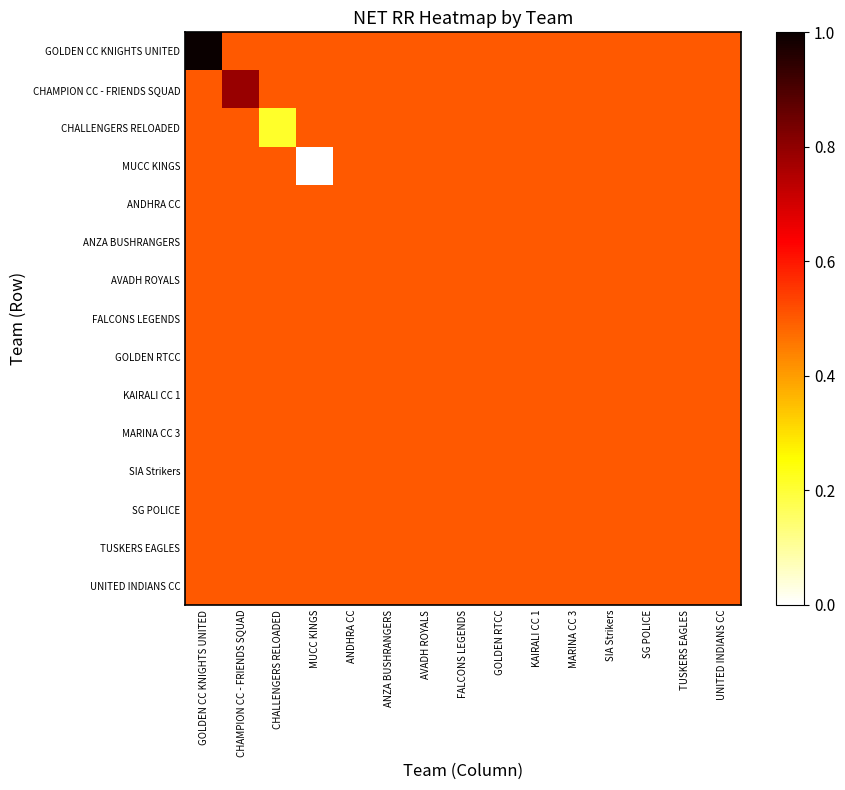

At which category is the sum across all series the highest?

GOLDEN CC KNIGHTS UNITED